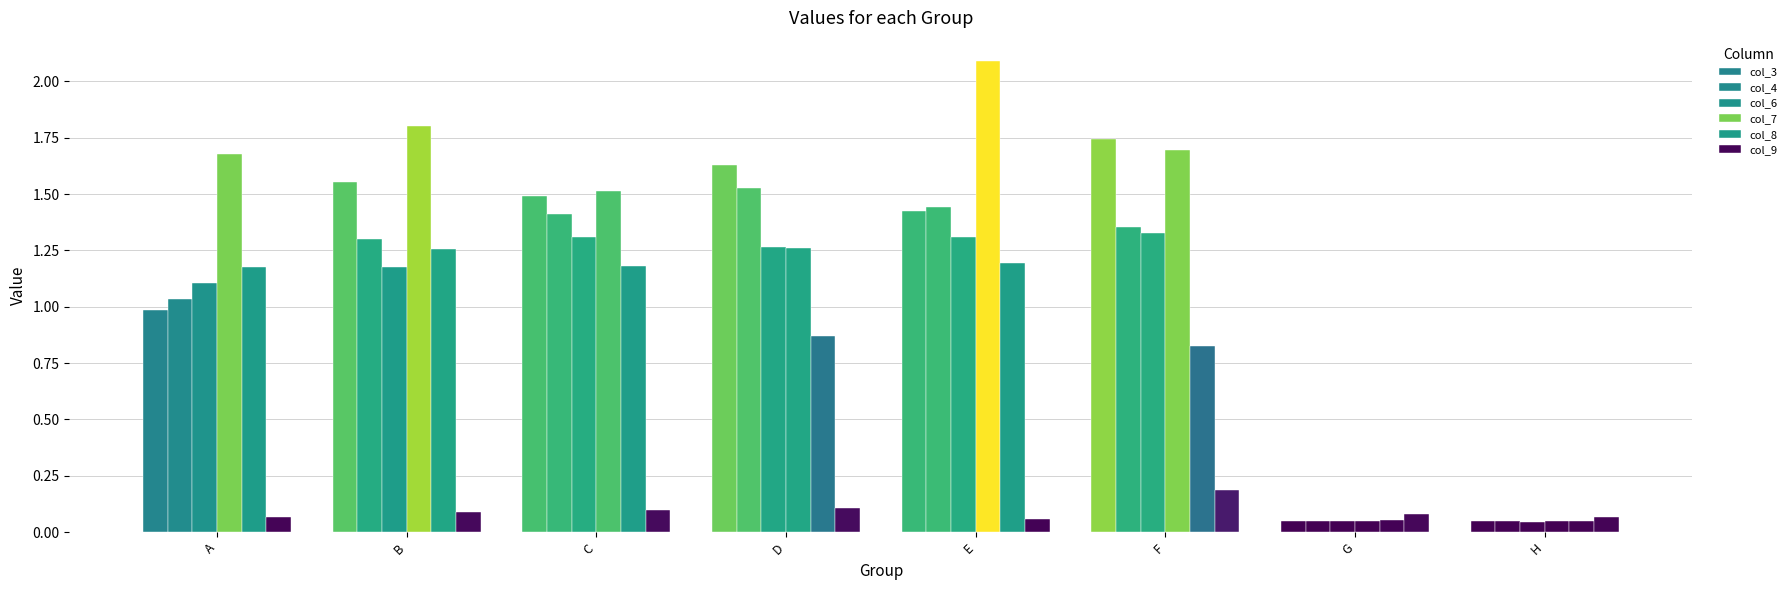

What is the approximate value of col_6 at C?

1.3